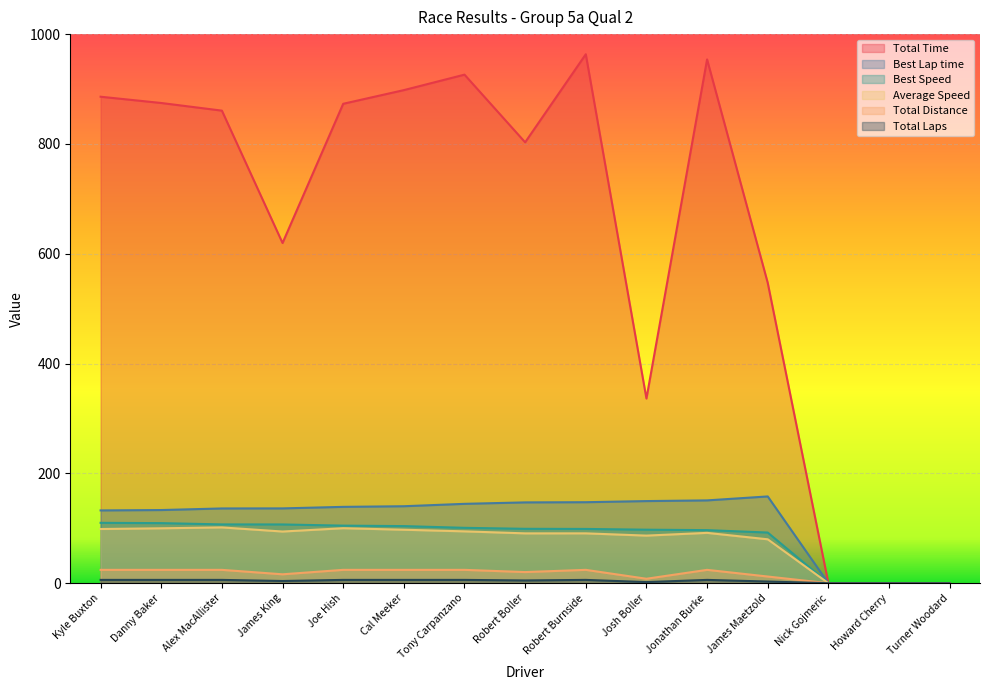

Which series has the largest total across all categories?

Total Time